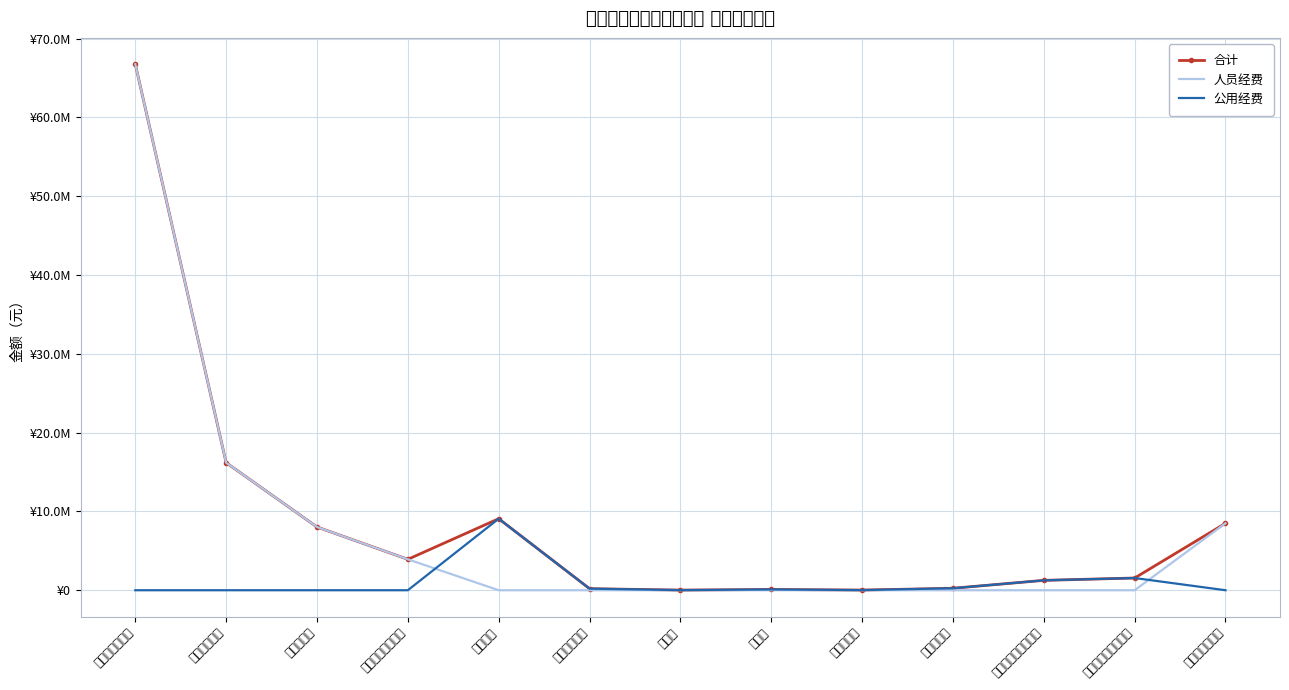

The 公用经费 series shows 4729917.5 at 住房公积金. True or false?

False